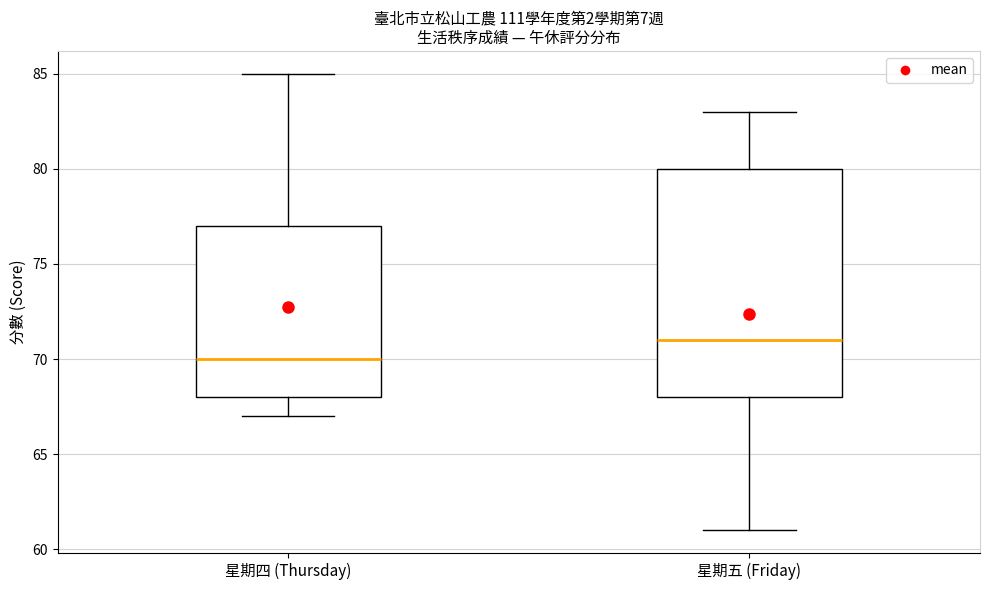

Comparing the boxes themselves (not the whiskers), which one is the tallest?

星期五 (Friday)